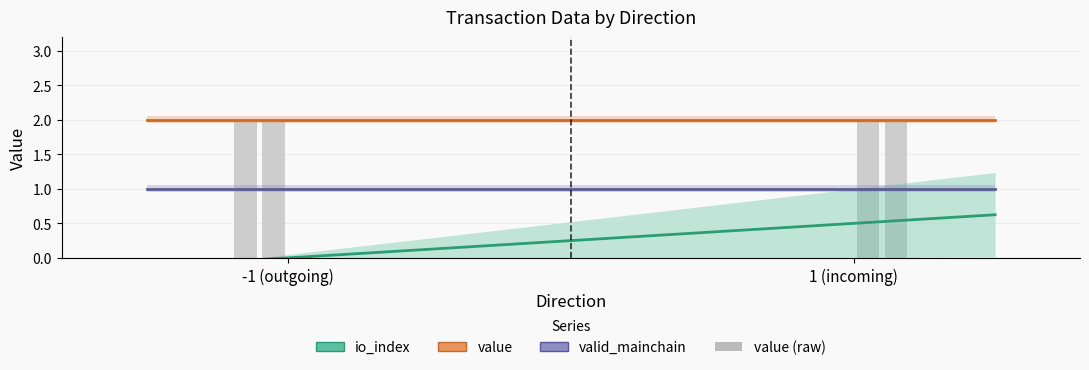

What is the average value of the valid_mainchain series?

1.0